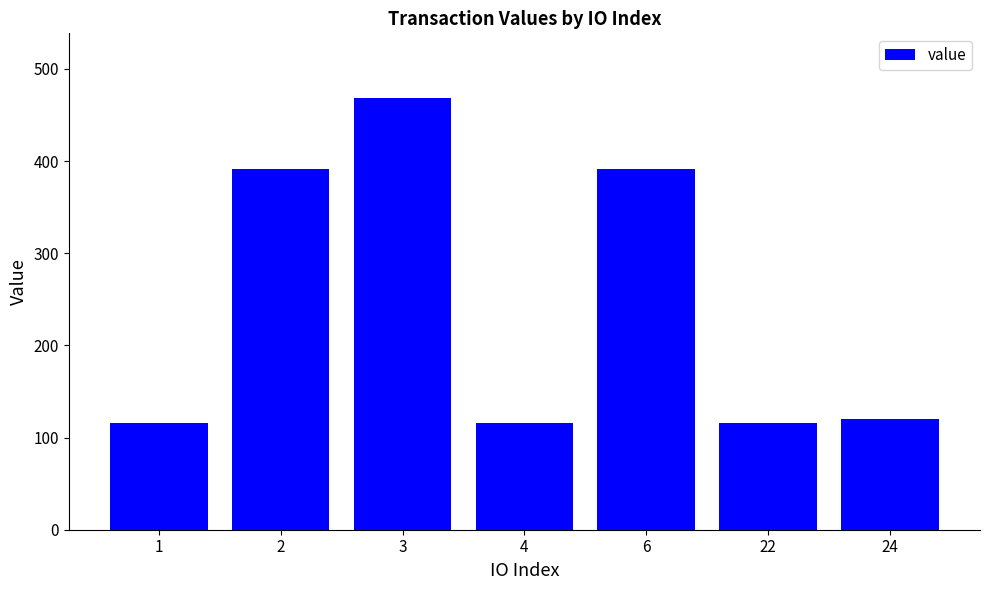

How many distinct data groups are displayed?

1